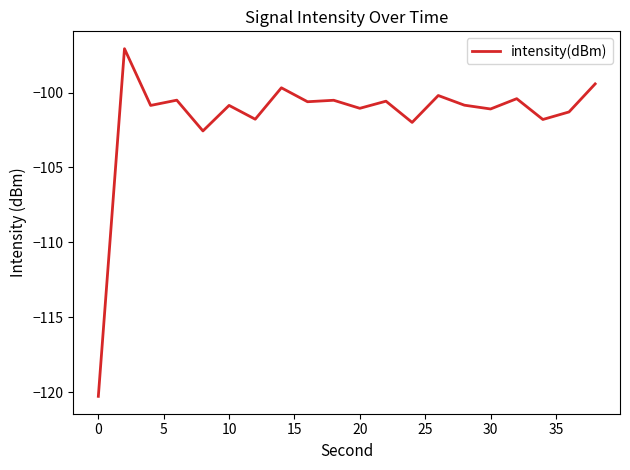

What is the maximum value shown in the chart?

-97.1